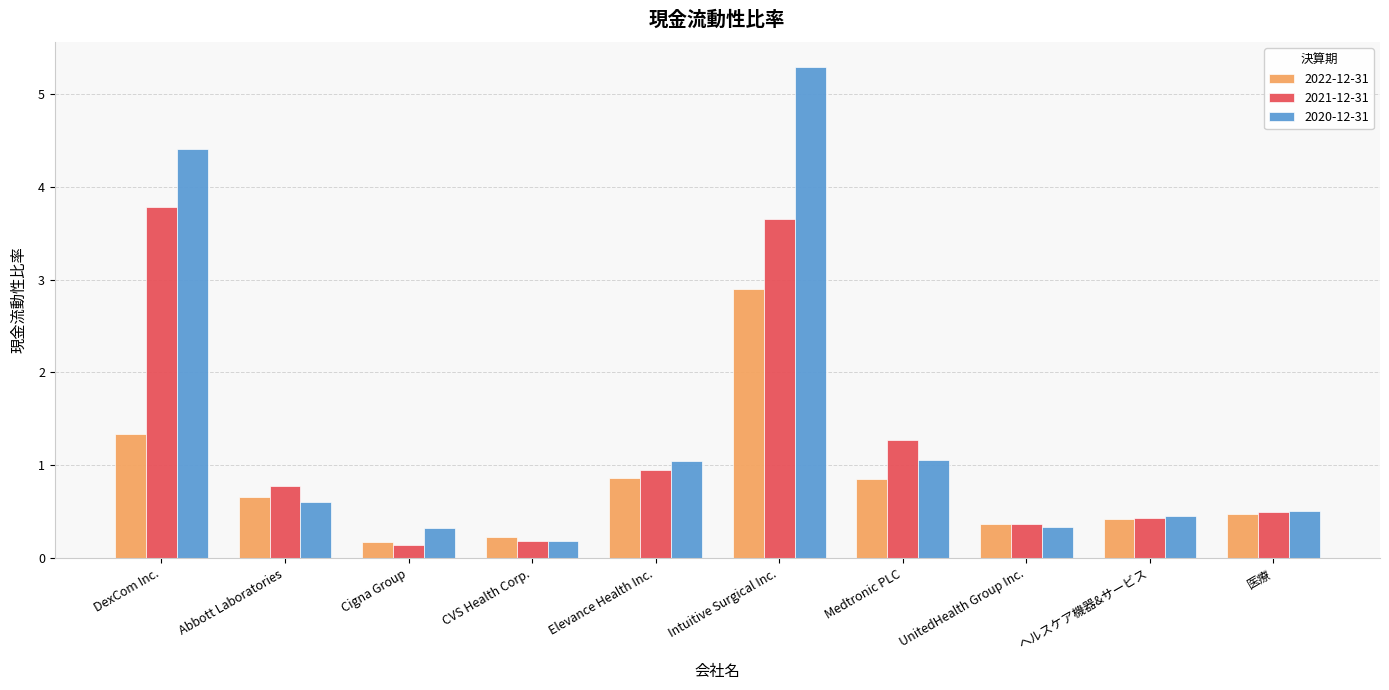

Which category has the highest value across all series?

Intuitive Surgical Inc.